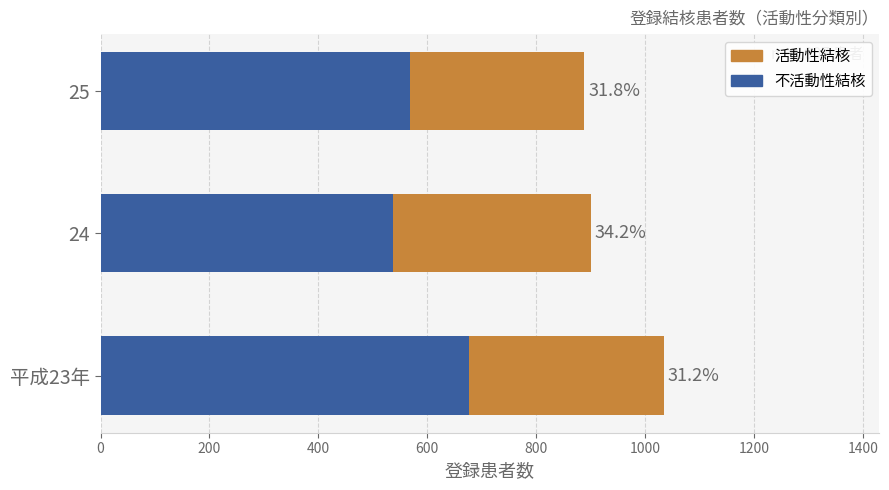

How many 活動性結核 values are between 320 and 363?

3